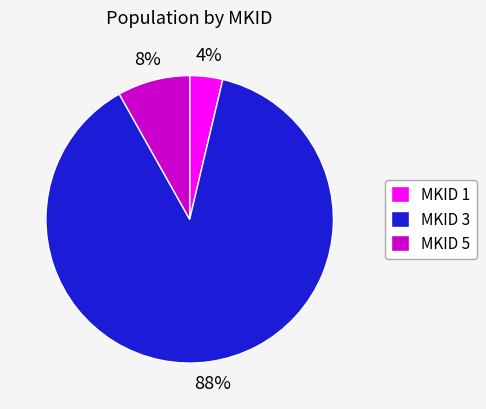

Which slice represents more than half of the pie?

MKID 3